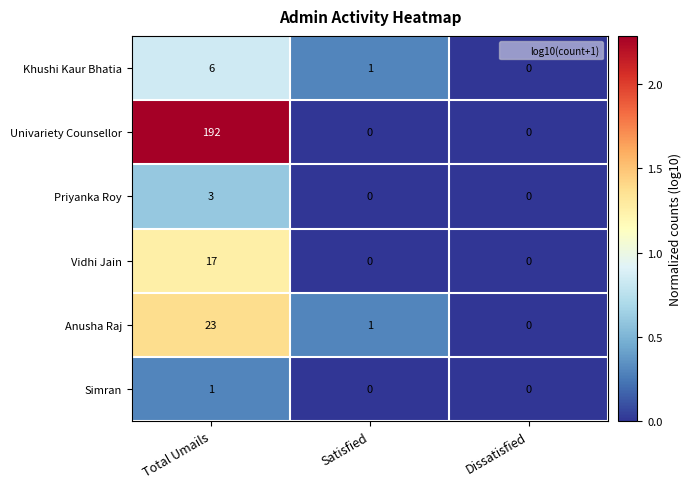

How many Priyanka Roy values are between 0 and 3?

3